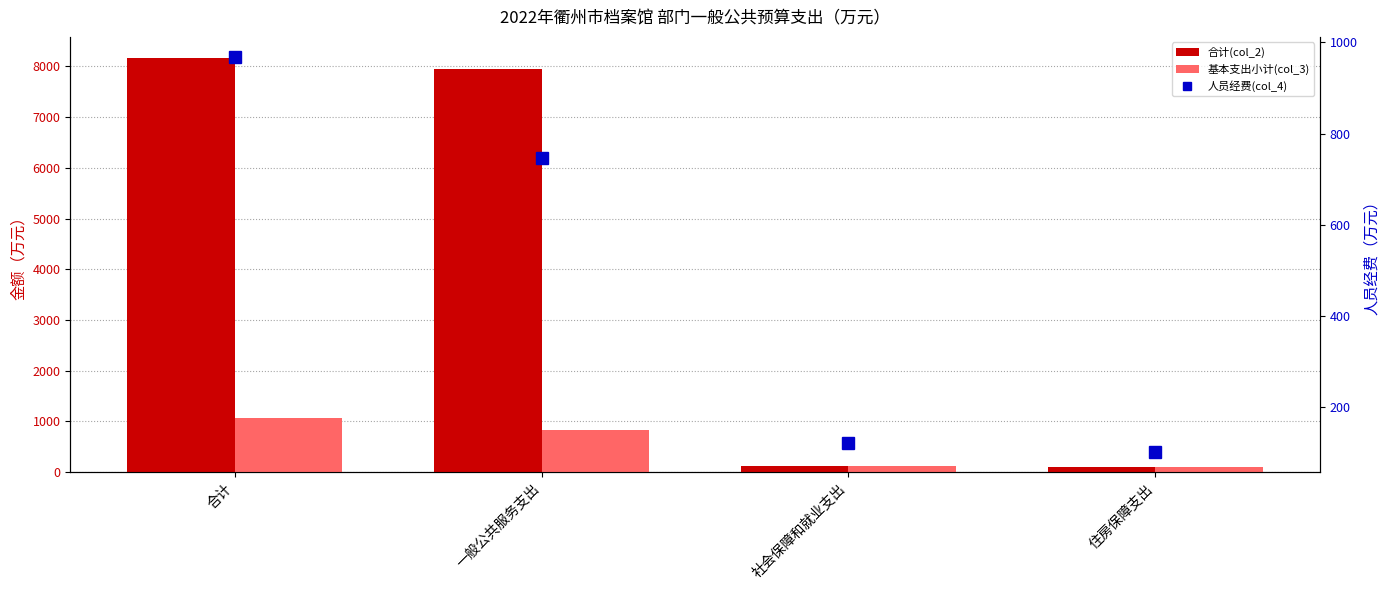

The 基本支出小计(col_3) series shows 33.5 at 住房保障支出. True or false?

False